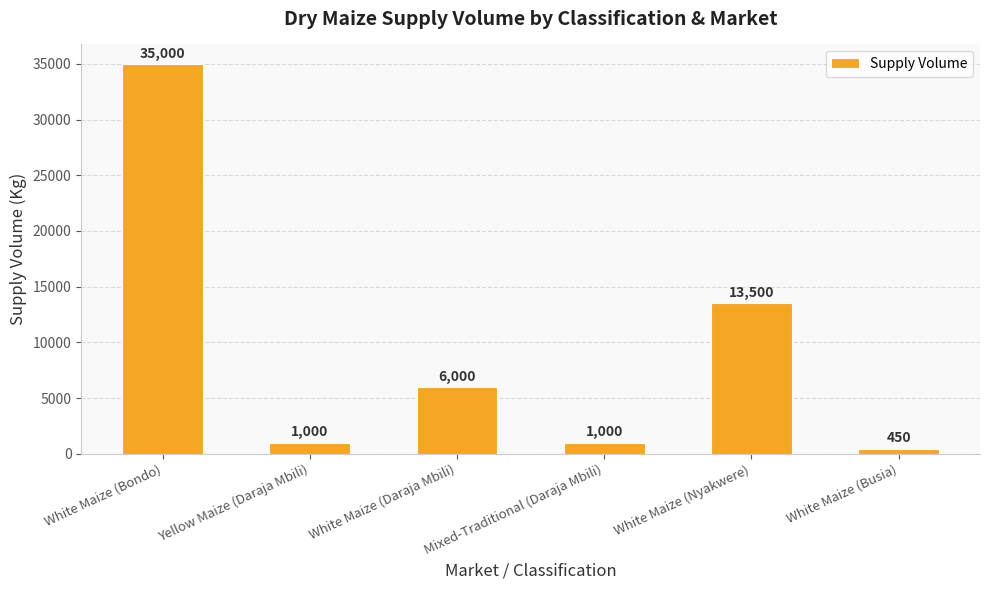

Reading right to left, extract all data points from this chart.

450	13500	1000	6000	1000	35000